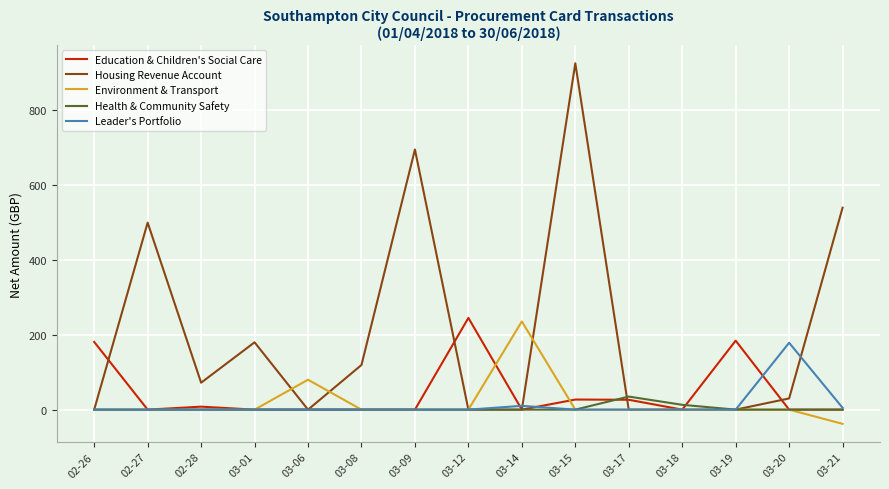

True or false: Education & Children's Social Care has a value of 84.6 at 02-26.

False